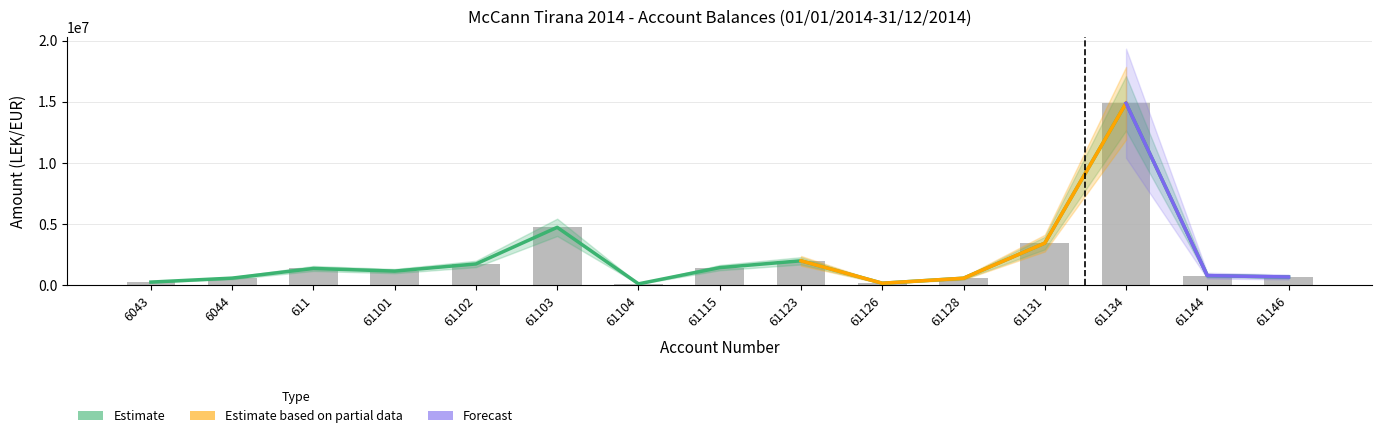

What is the label of the 7th bar from the right?

61123